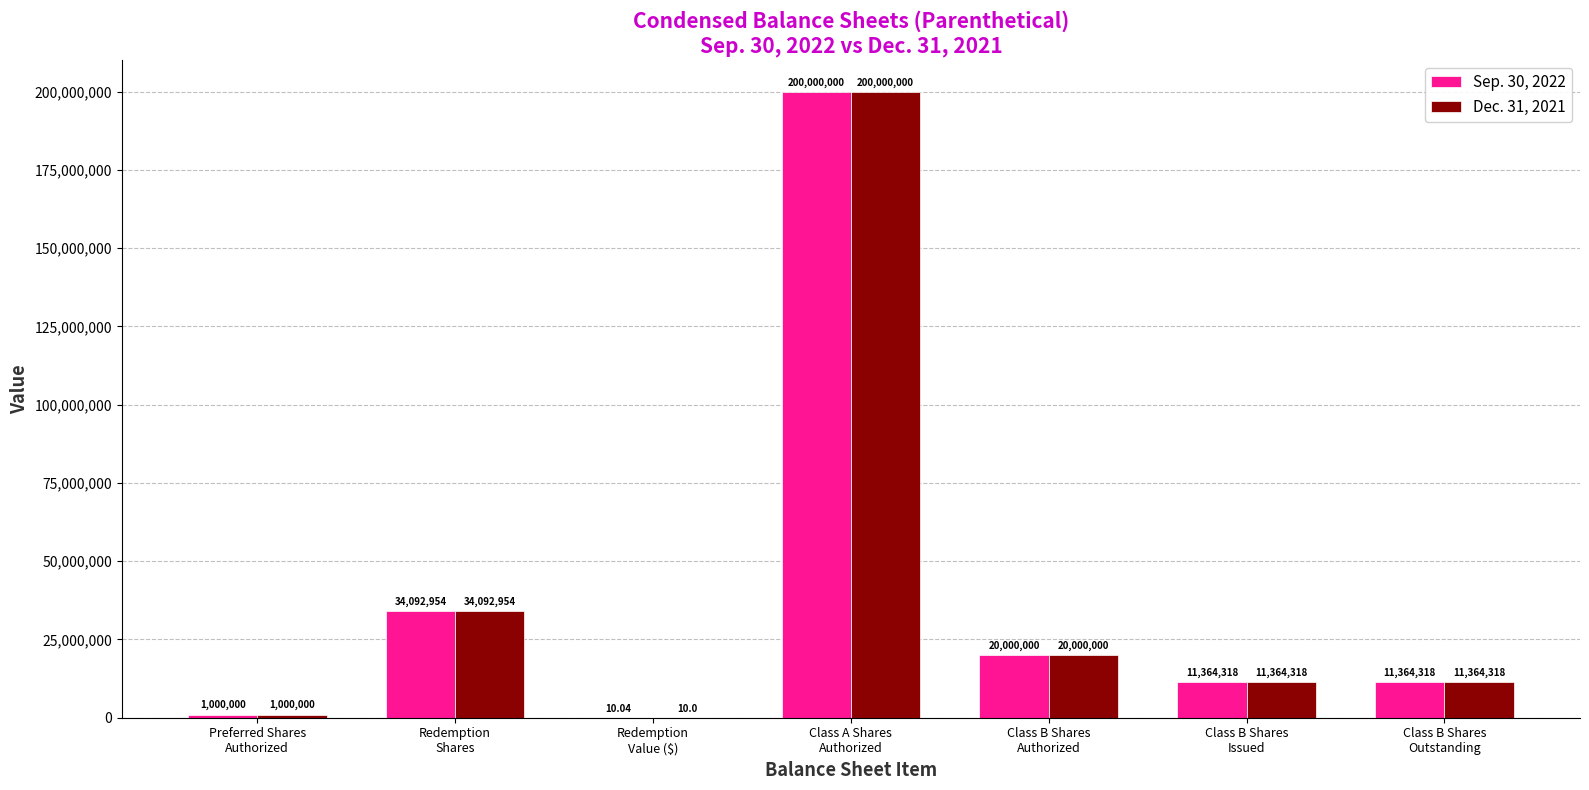

Is the value of Dec. 31, 2021 at Redemption
Shares greater than the value of Sep. 30, 2022 at Preferred Shares
Authorized?

Yes